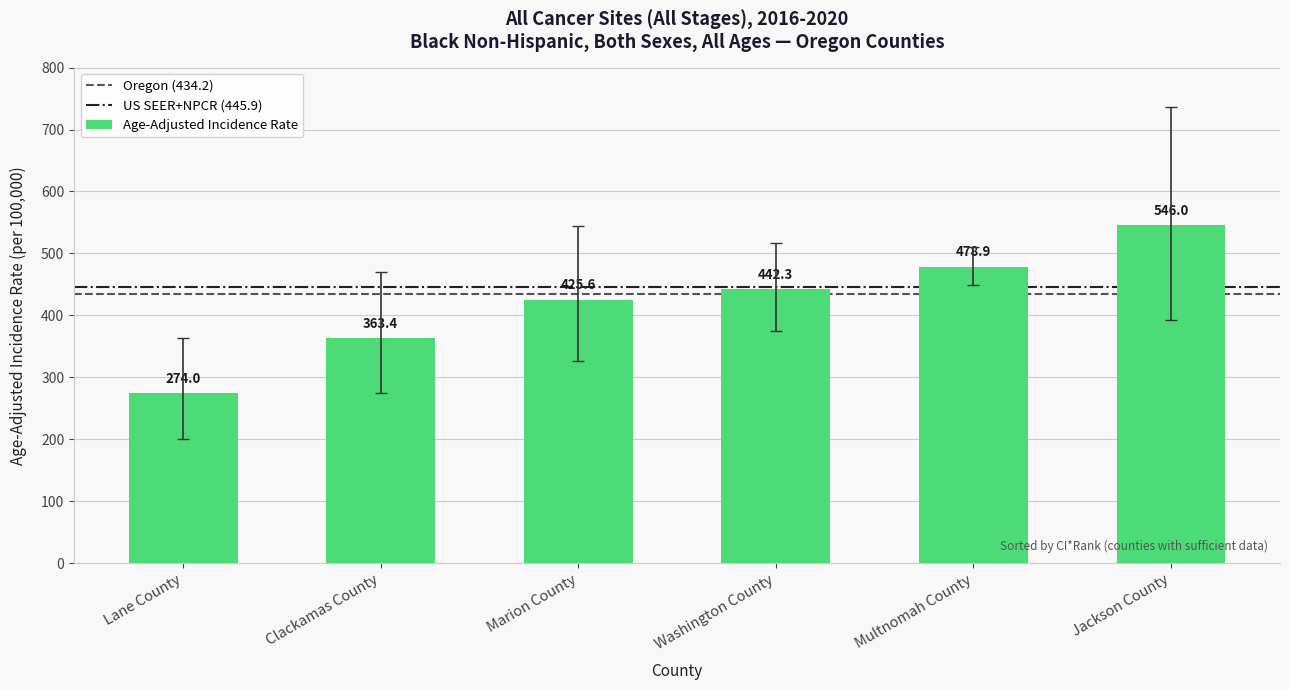

How many bars are there in total?

6